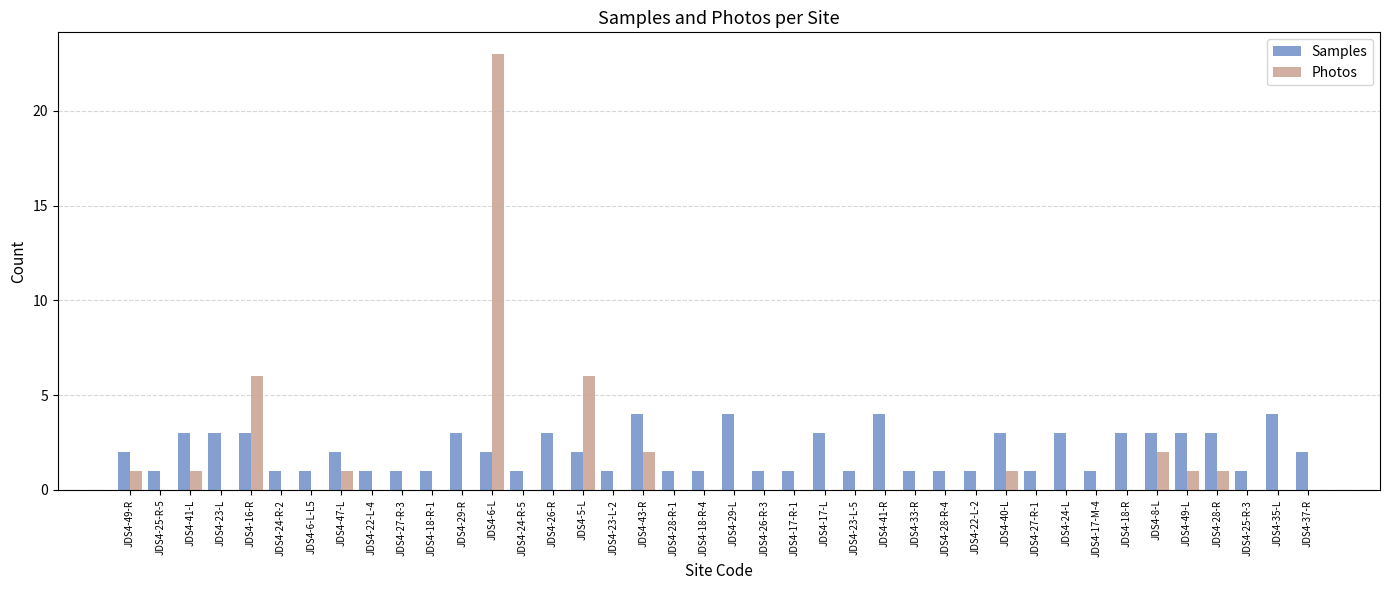

Reading right to left, list all the values displayed in this chart.

Samples: JDS4-37-R=2	JDS4-35-L=4	JDS4-25-R-3=1	JDS4-28-R=3	JDS4-49-L=3	JDS4-8-L=3	JDS4-18-R=3	JDS4-17-M-4=1	JDS4-24-L=3	JDS4-27-R-1=1	JDS4-40-L=3	JDS4-22-L-2=1	JDS4-28-R-4=1	JDS4-33-R=1	JDS4-41-R=4	JDS4-23-L-5=1	JDS4-17-L=3	JDS4-17-R-1=1	JDS4-26-R-3=1	JDS4-29-L=4	JDS4-18-R-4=1	JDS4-28-R-1=1	JDS4-43-R=4	JDS4-23-L-2=1	JDS4-5-L=2	JDS4-26-R=3	JDS4-24-R-5=1	JDS4-6-L=2	JDS4-29-R=3	JDS4-18-R-1=1	JDS4-27-R-3=1	JDS4-22-L-4=1	JDS4-47-L=2	JDS4-6-L-L5=1	JDS4-24-R-2=1	JDS4-16-R=3	JDS4-23-L=3	JDS4-41-L=3	JDS4-25-R-5=1	JDS4-49-R=2
Photos: JDS4-37-R=0	JDS4-35-L=0	JDS4-25-R-3=0	JDS4-28-R=1	JDS4-49-L=1	JDS4-8-L=2	JDS4-18-R=0	JDS4-17-M-4=0	JDS4-24-L=0	JDS4-27-R-1=0	JDS4-40-L=1	JDS4-22-L-2=0	JDS4-28-R-4=0	JDS4-33-R=0	JDS4-41-R=0	JDS4-23-L-5=0	JDS4-17-L=0	JDS4-17-R-1=0	JDS4-26-R-3=0	JDS4-29-L=0	JDS4-18-R-4=0	JDS4-28-R-1=0	JDS4-43-R=2	JDS4-23-L-2=0	JDS4-5-L=6	JDS4-26-R=0	JDS4-24-R-5=0	JDS4-6-L=23	JDS4-29-R=0	JDS4-18-R-1=0	JDS4-27-R-3=0	JDS4-22-L-4=0	JDS4-47-L=1	JDS4-6-L-L5=0	JDS4-24-R-2=0	JDS4-16-R=6	JDS4-23-L=0	JDS4-41-L=1	JDS4-25-R-5=0	JDS4-49-R=1